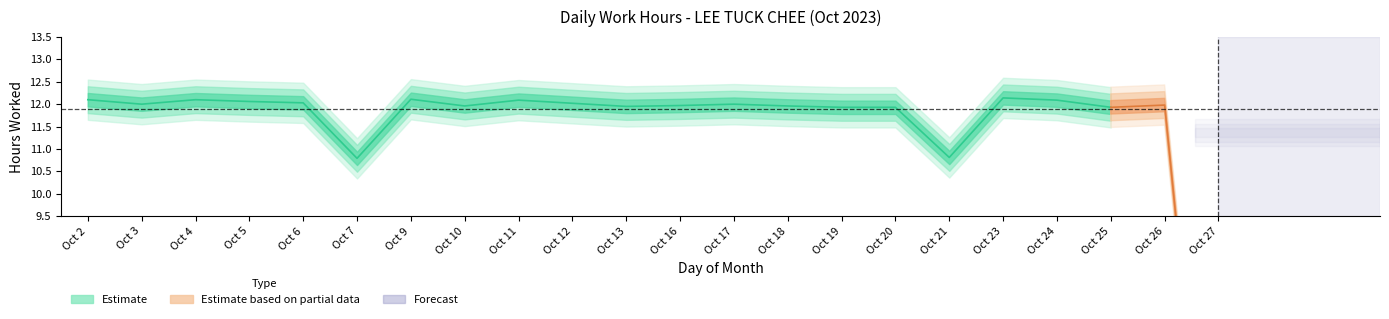

At which category does the chart reach its minimum across all series?

27